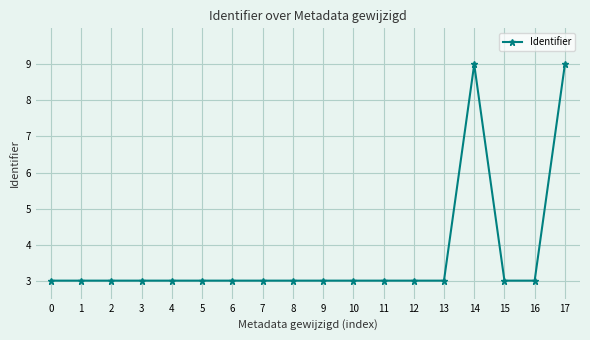

Is this an area chart (filled region under the line)?

No